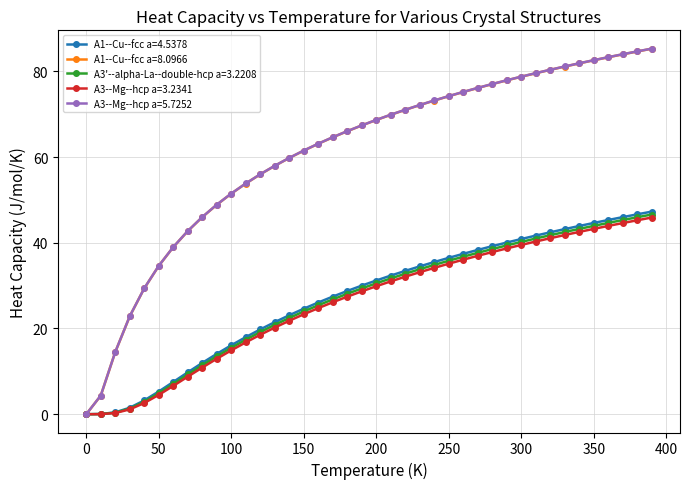

Which series has the widest spread of values?

A3--Mg--hcp a=5.7252